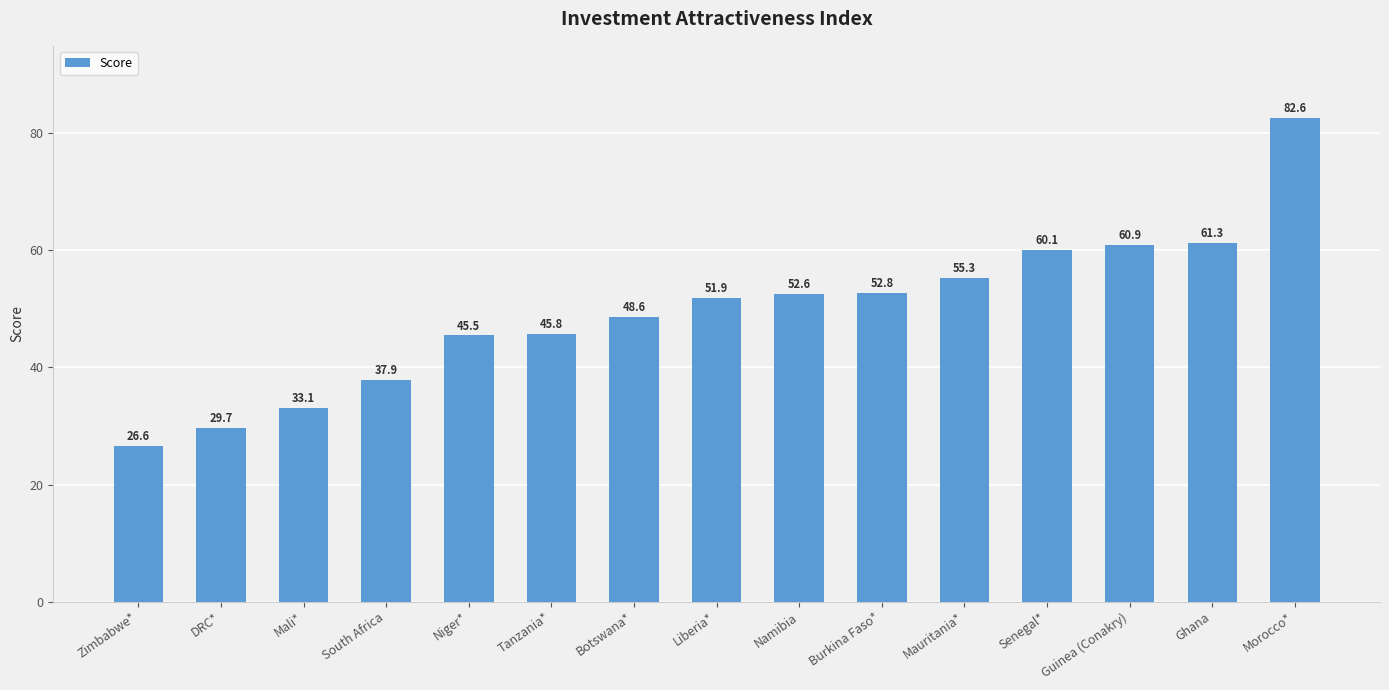

What is the average value?

49.6